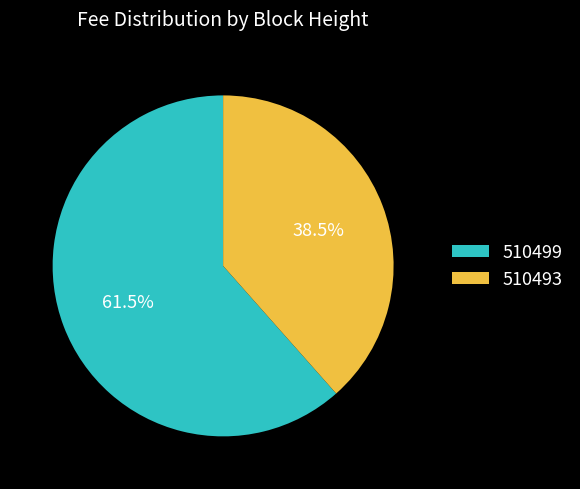

How many segments does this pie chart have?

2